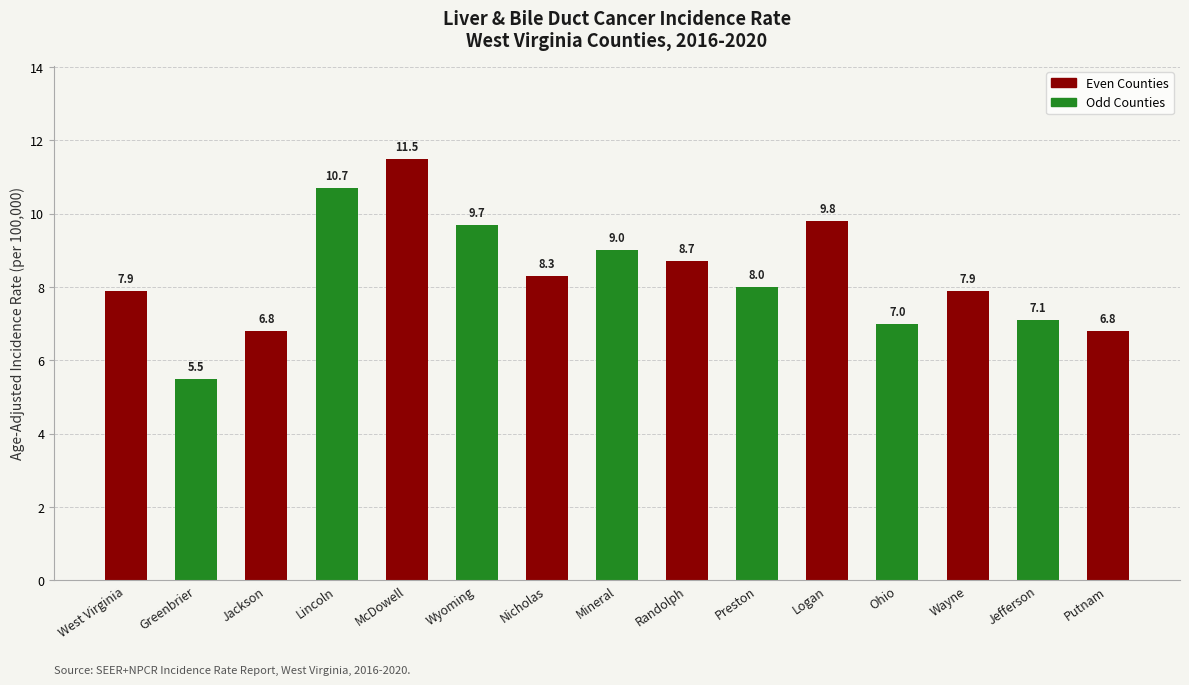

What is the change in value from West Virginia to Greenbrier?

-2.4